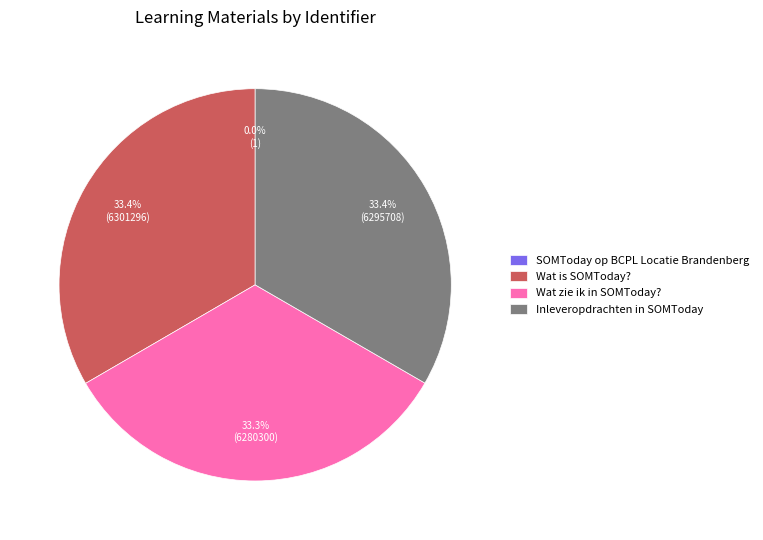

Approximately how many times larger is the value at Inleveropdrachten in SOMToday compared to Wat is SOMToday??

1.0